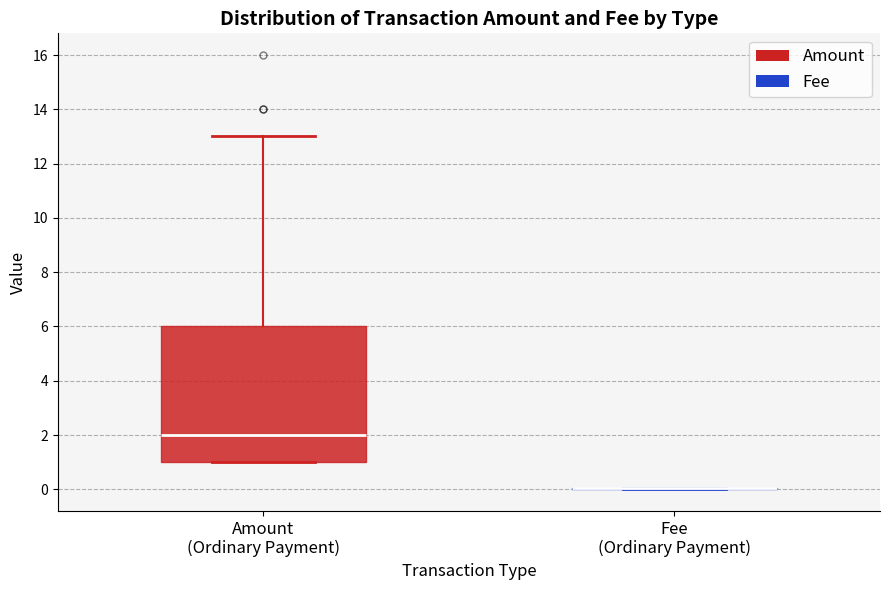

Where is the upper edge of the box for Amount (Ordinary Payment) on the y-axis? The values are not printed on the chart, so give them approximately, as read against the axis.

6